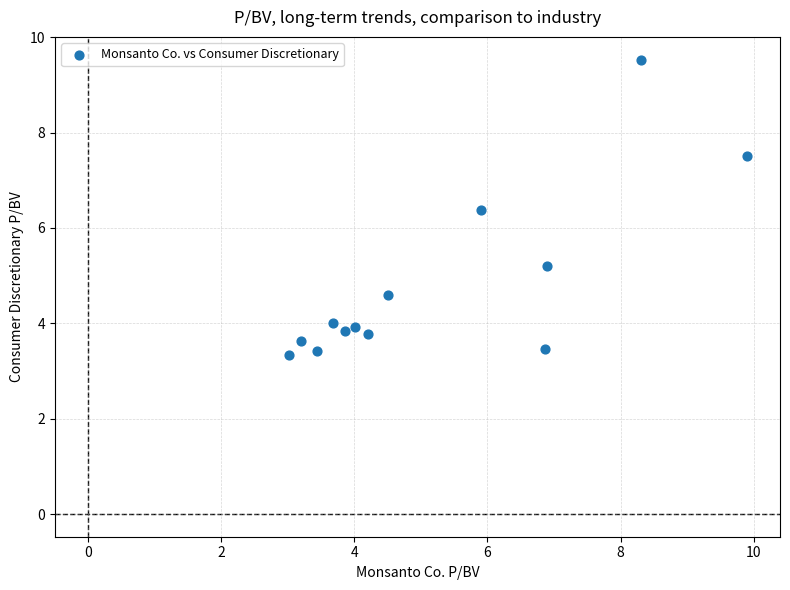

What Y value in the scatter plot is closest to 6?

6.4